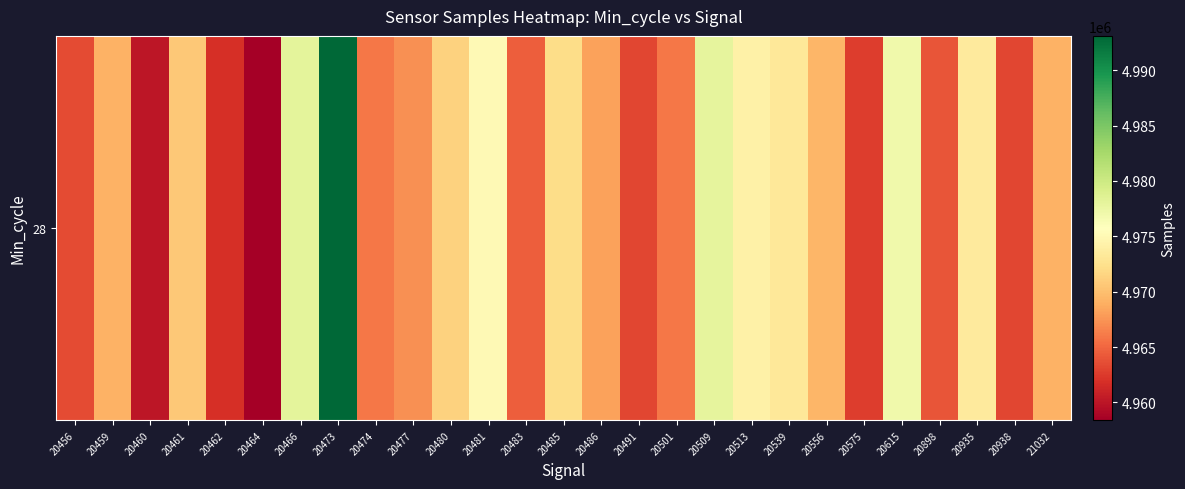

Approximately how many times larger is the value at 20938 compared to 20556?

1.0